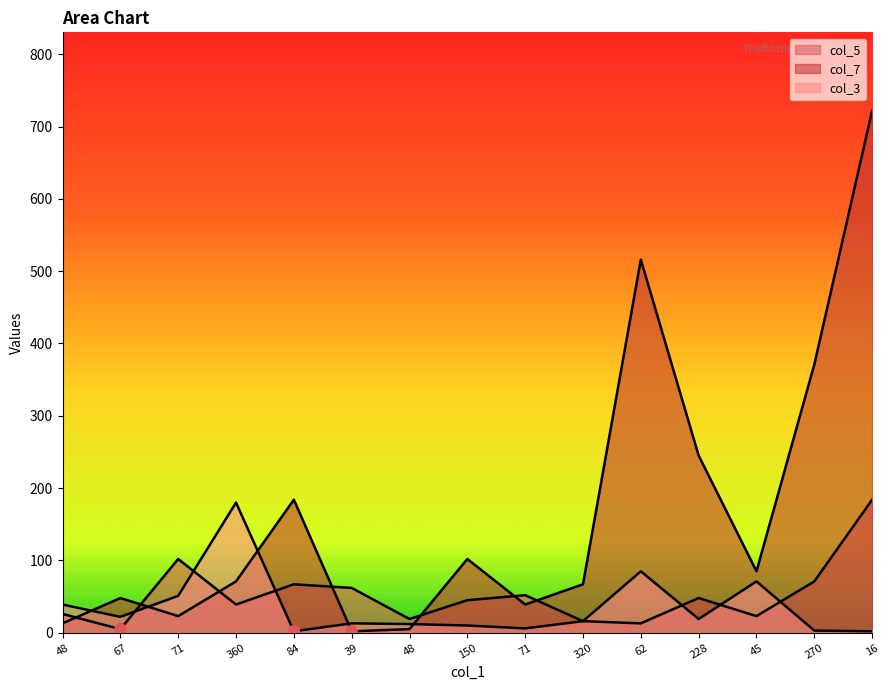

What is the total value across all series at 39?

77